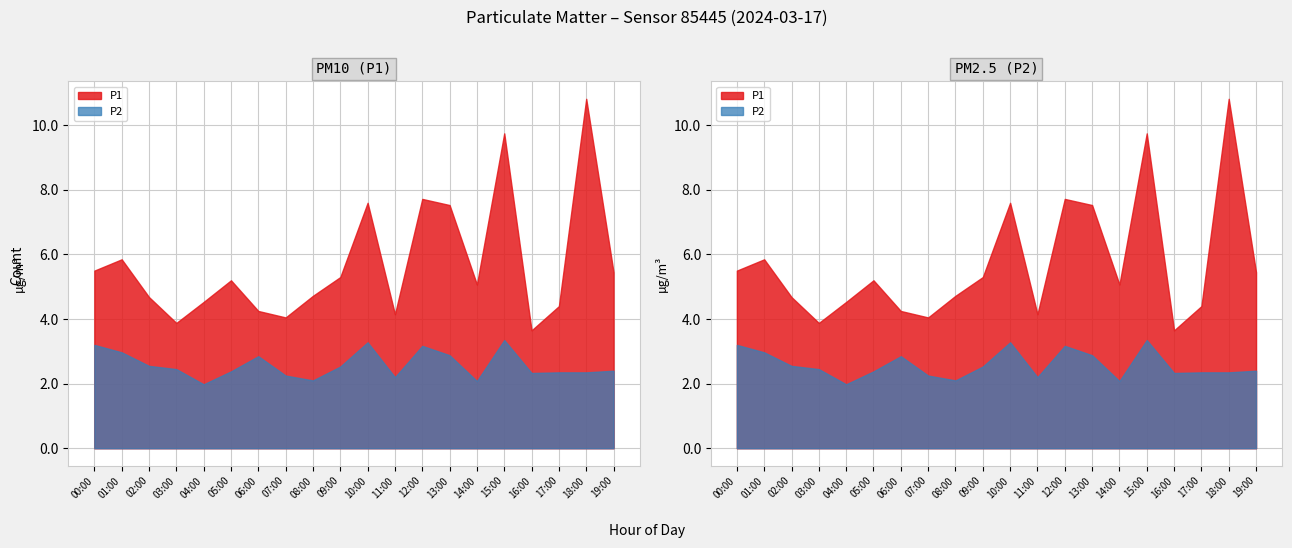

At which label does P2 reach its minimum?

04:00